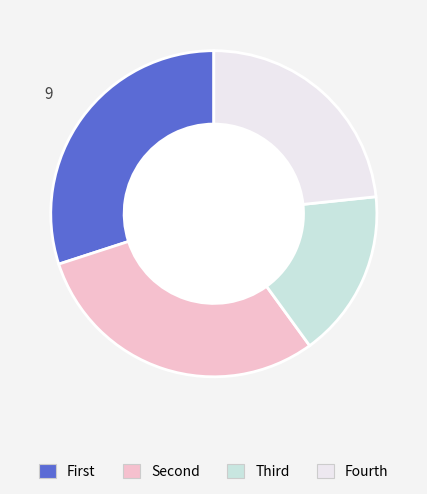

Count the number of slices in the pie.

4